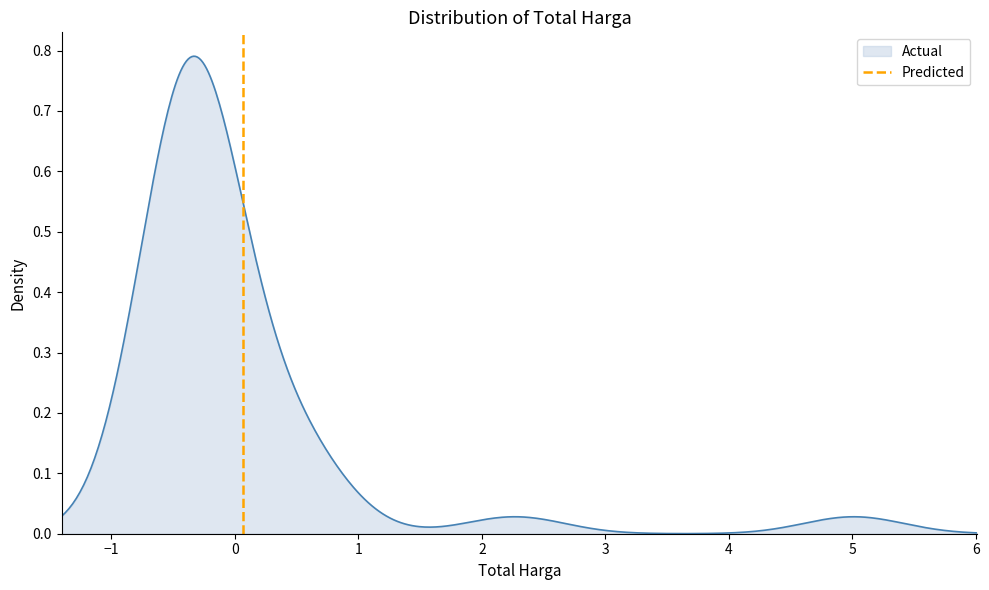

What is the value of the 2nd point from the left?

1